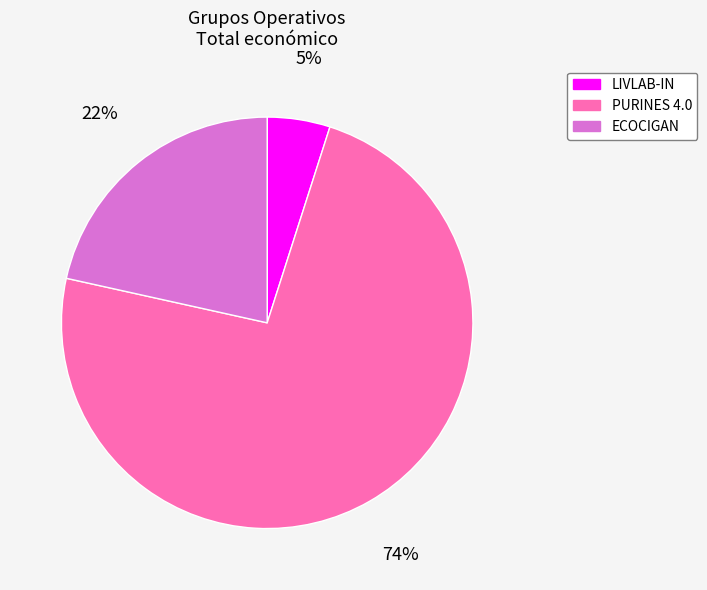

Which has a higher value, PURINES 4.0 or LIVLAB-IN?

PURINES 4.0